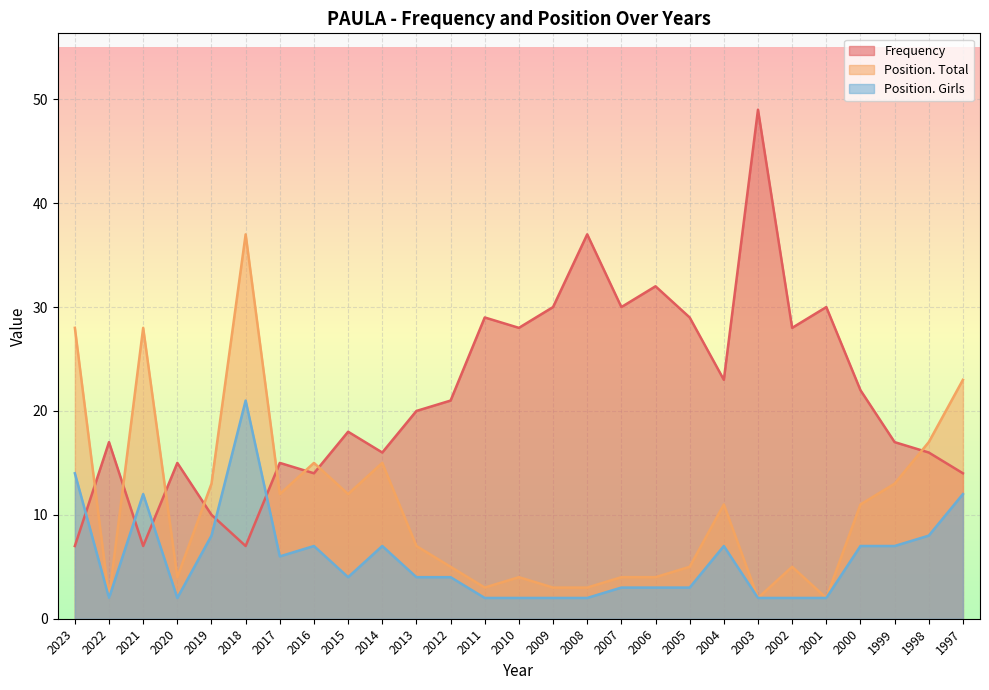

At which label is Position. Total closest to 19?

1998